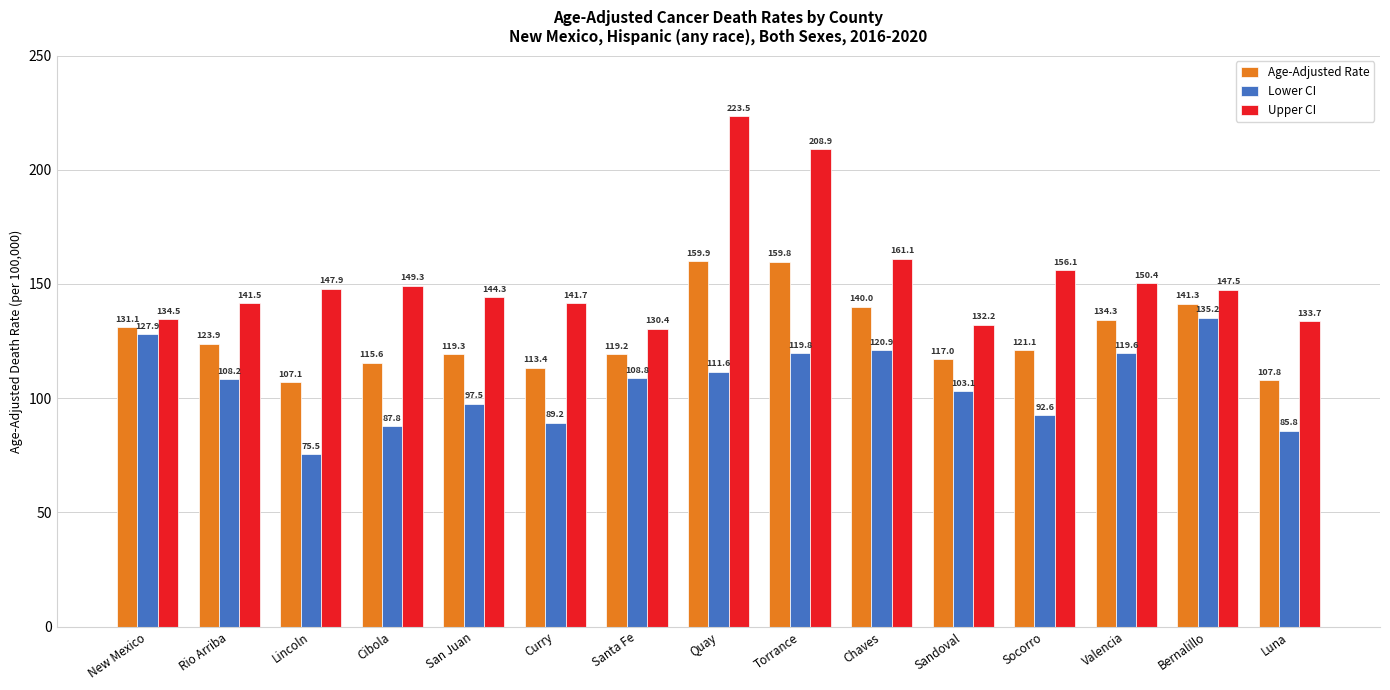

Reading right to left, list all the values displayed in this chart.

Age-Adjusted Rate: 107.8	141.3	134.3	121.1	117.0	140.0	159.8	159.9	119.2	113.4	119.3	115.6	107.1	123.9	131.1
Lower CI: 85.8	135.2	119.6	92.6	103.1	120.9	119.8	111.6	108.8	89.2	97.5	87.8	75.5	108.2	127.9
Upper CI: 133.7	147.5	150.4	156.1	132.2	161.1	208.9	223.5	130.4	141.7	144.3	149.3	147.9	141.5	134.5